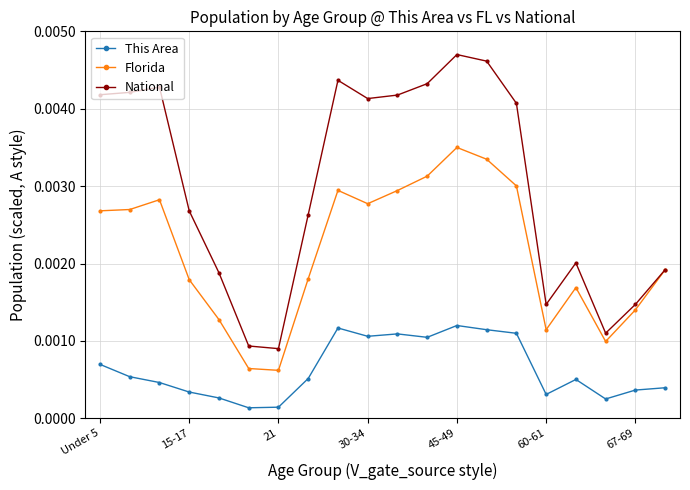

List the series in order of their peak value, highest first.

National, Florida, This Area